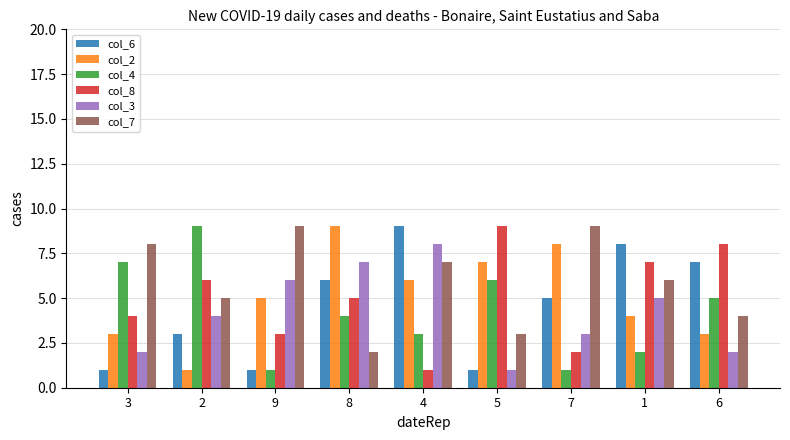

How many col_3 values are between 2 and 6?

6